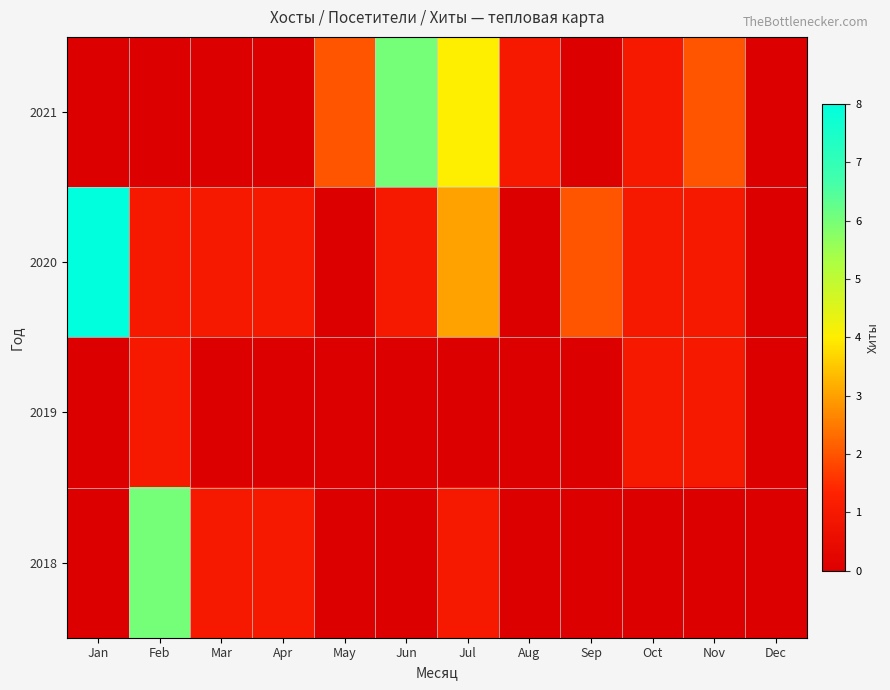

What is the total value across all series at Mar?

2